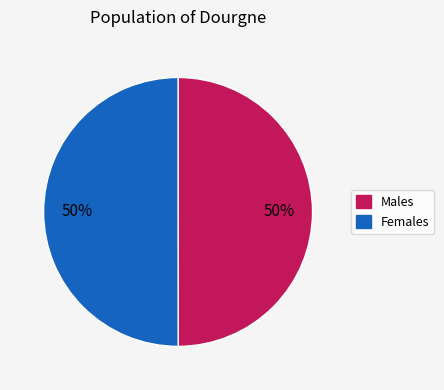

To the nearest percent, what is the average slice percentage?

50%